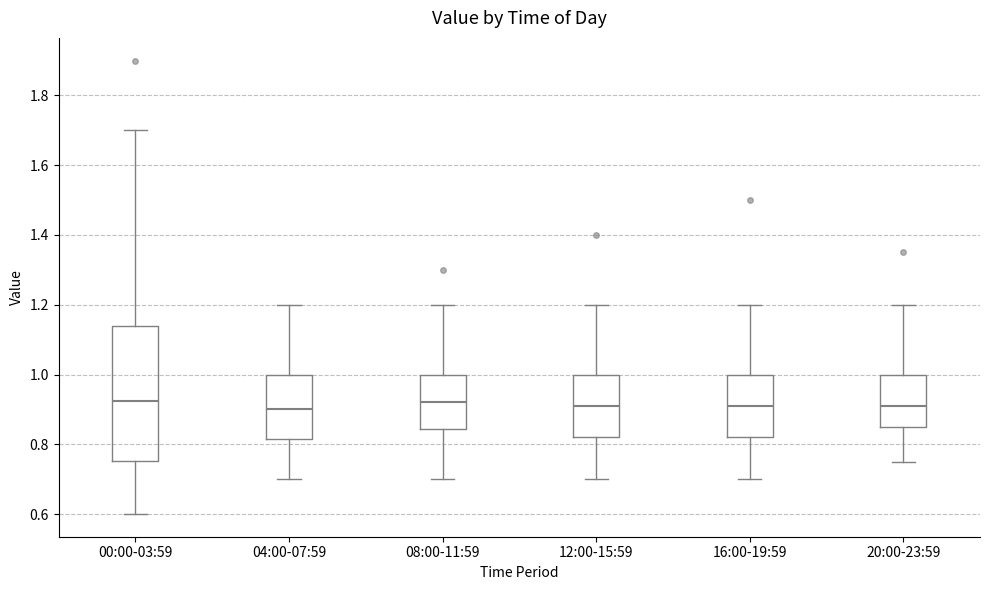

Which box is the tallest, from its lower edge to its upper edge?

00:00-03:59